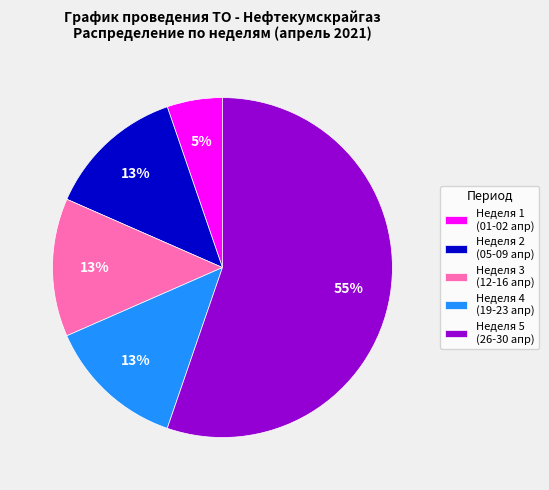

What is the smallest slice in the pie chart?

Неделя 1 (01-02 апр)